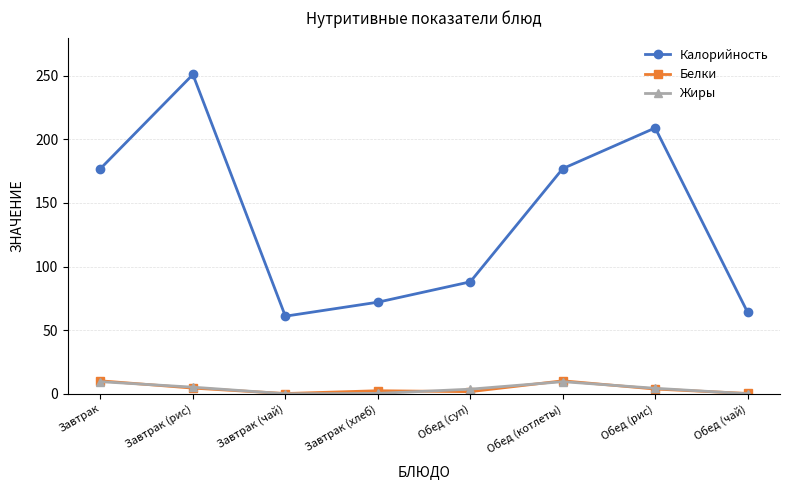

What is the total value across all series at Завтрак (рис)?

260.7